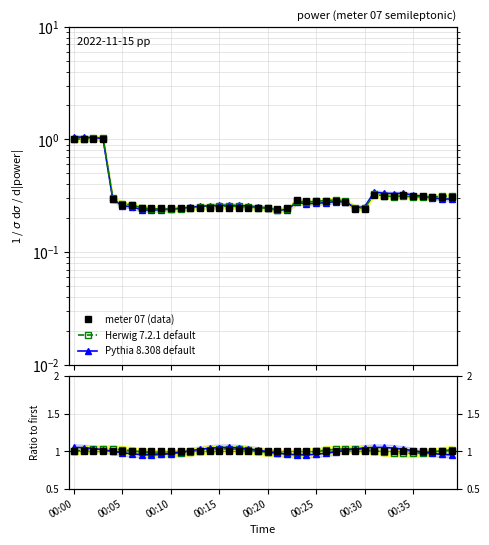

The Pythia 8.308 default series shows 1.0 at 37. True or false?

True